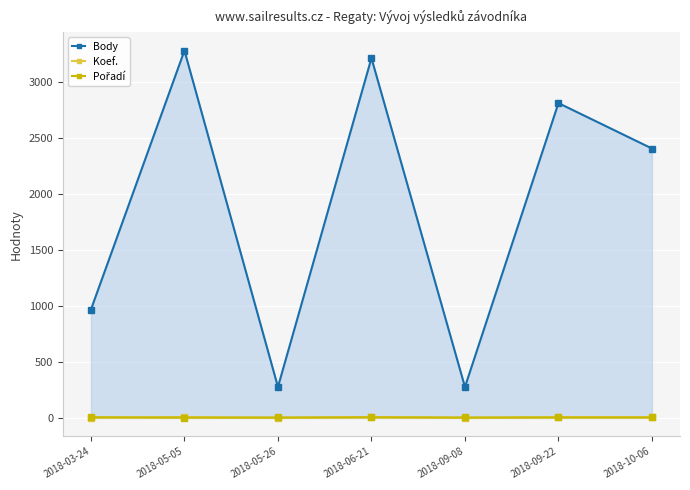

Which series has the widest spread of values?

Body